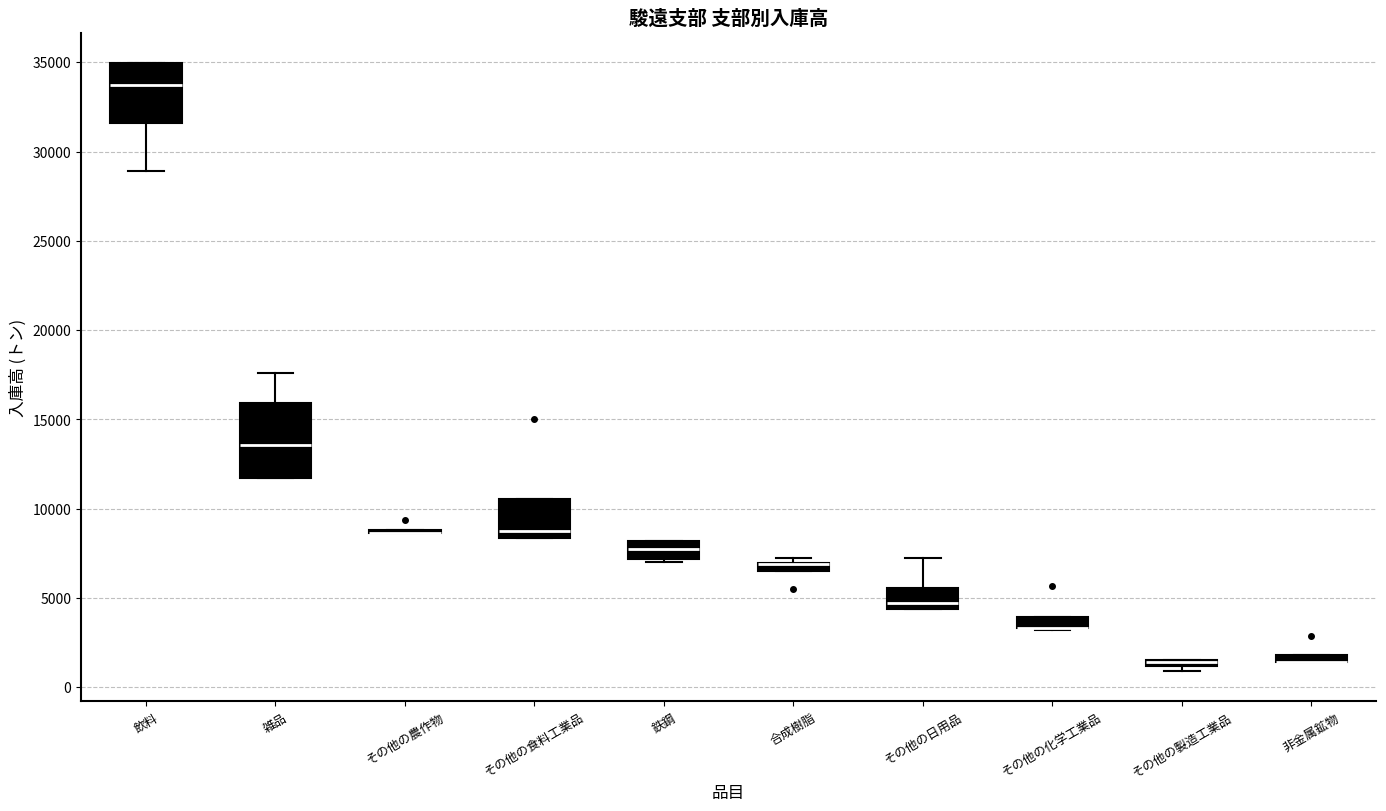

Where is the lower edge of the box for その他の食料工業品 on the y-axis? The values are not printed on the chart, so give them approximately, as read against the axis.

8500